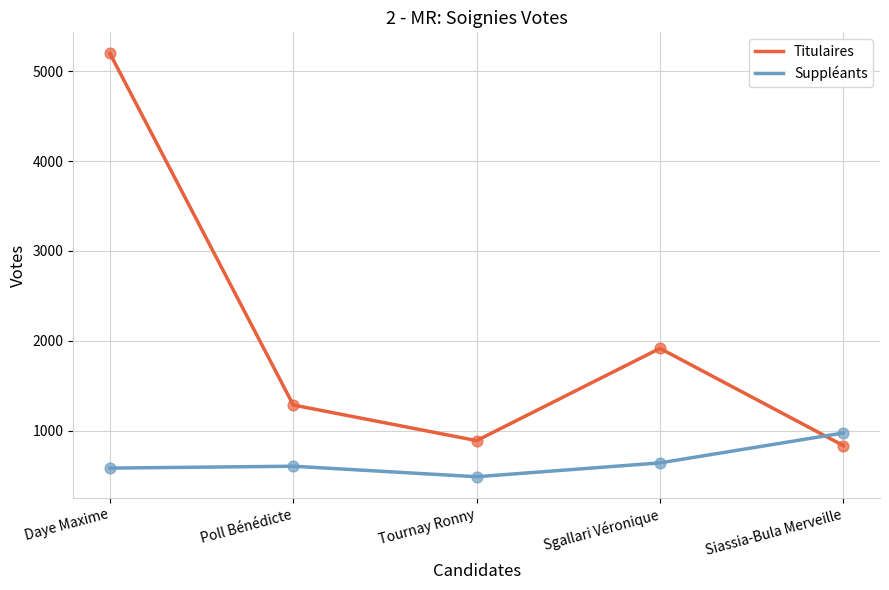

What are all the series names shown in the legend?

Titulaires, Suppléants